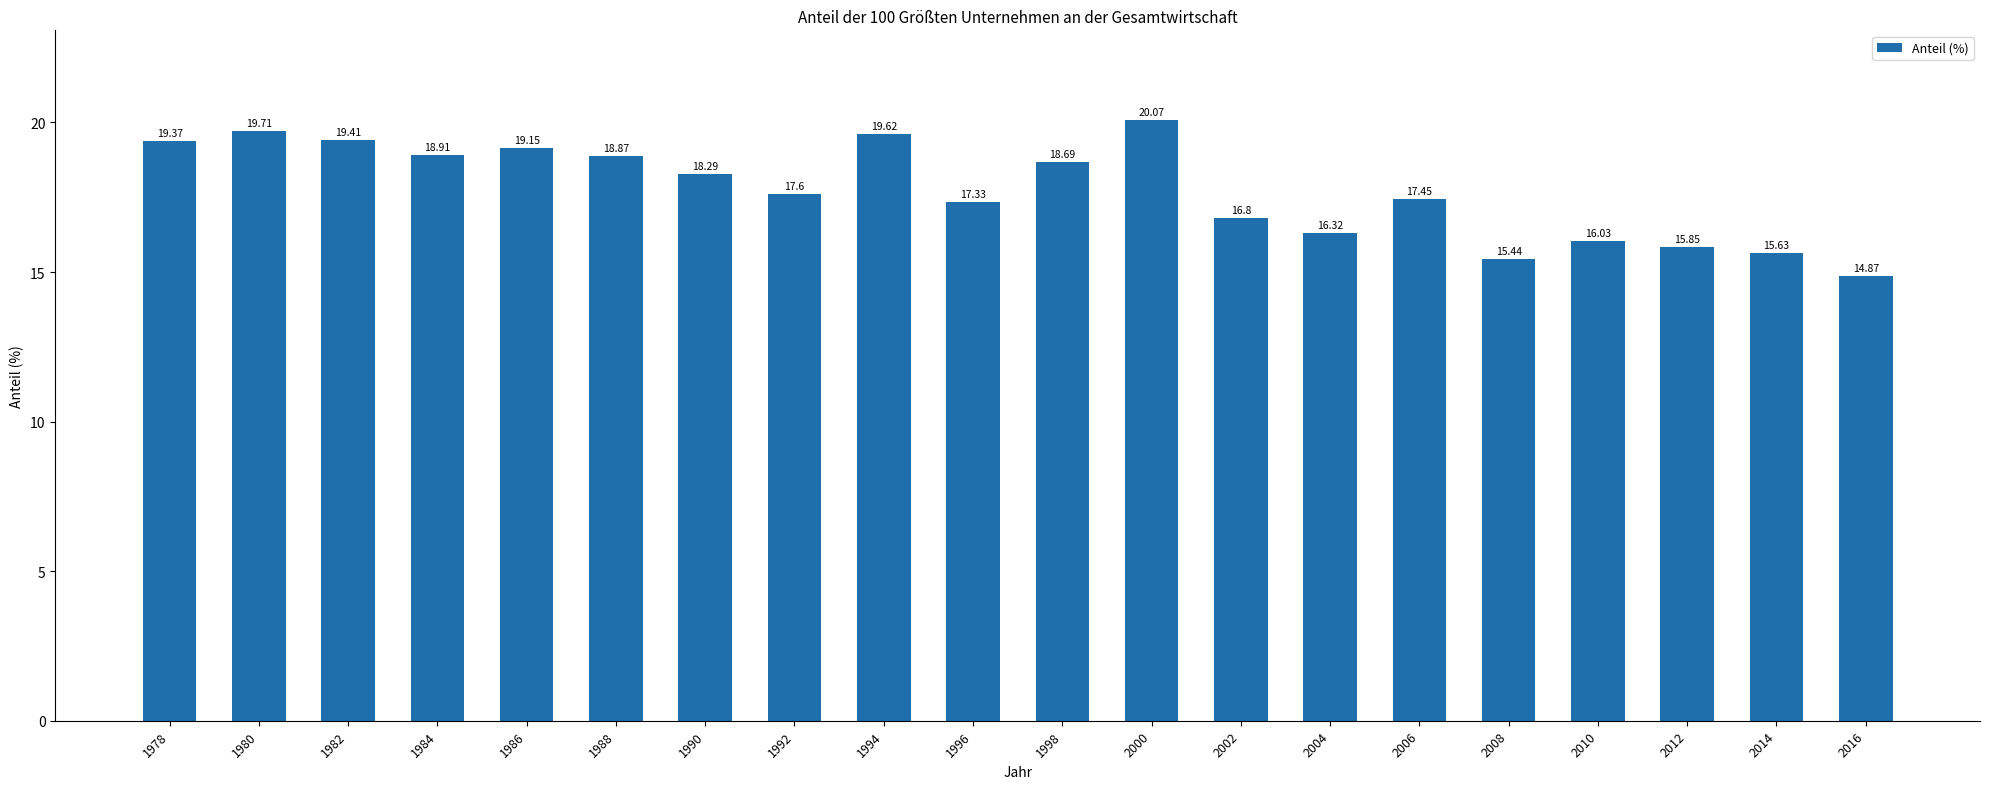

At which label does the data first exceed 18?

1978